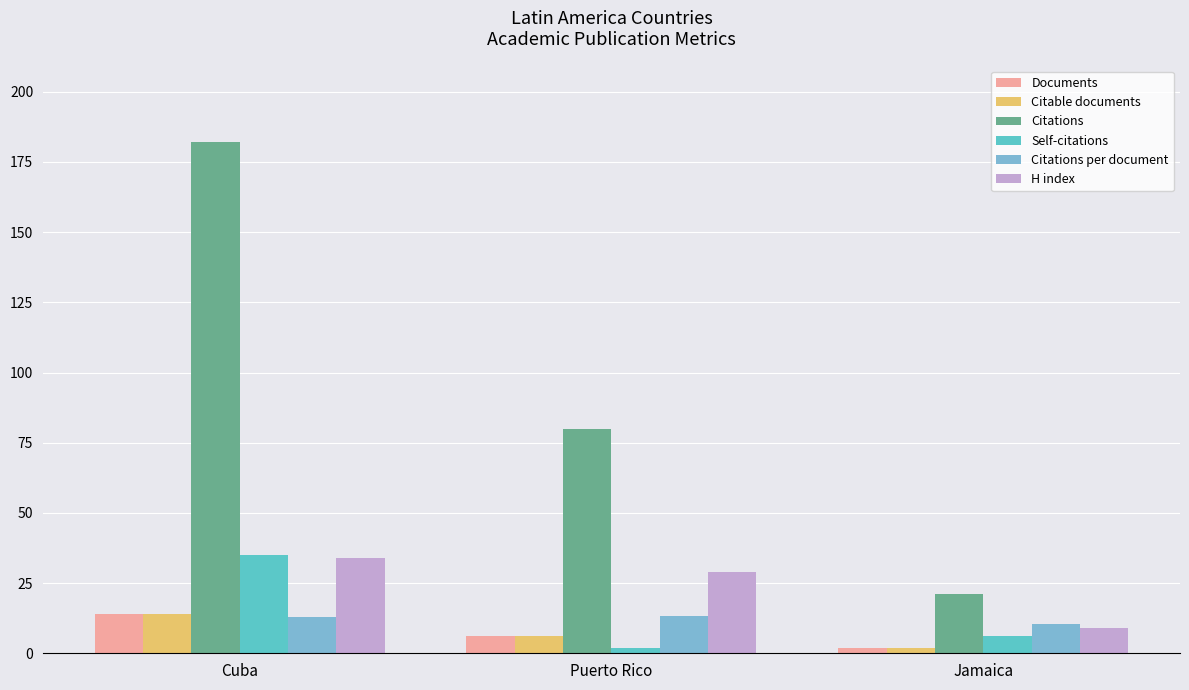

Count the Citable documents values in the range 2 to 14.

3